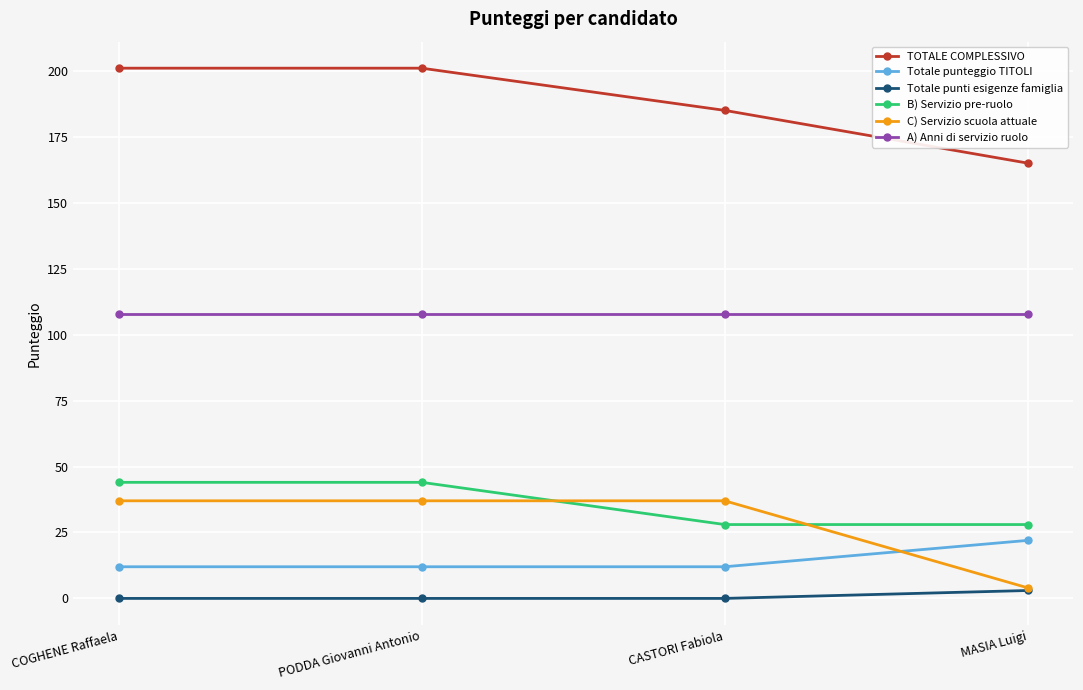

What is the label of the 3rd point from the right?

PODDA Giovanni Antonio